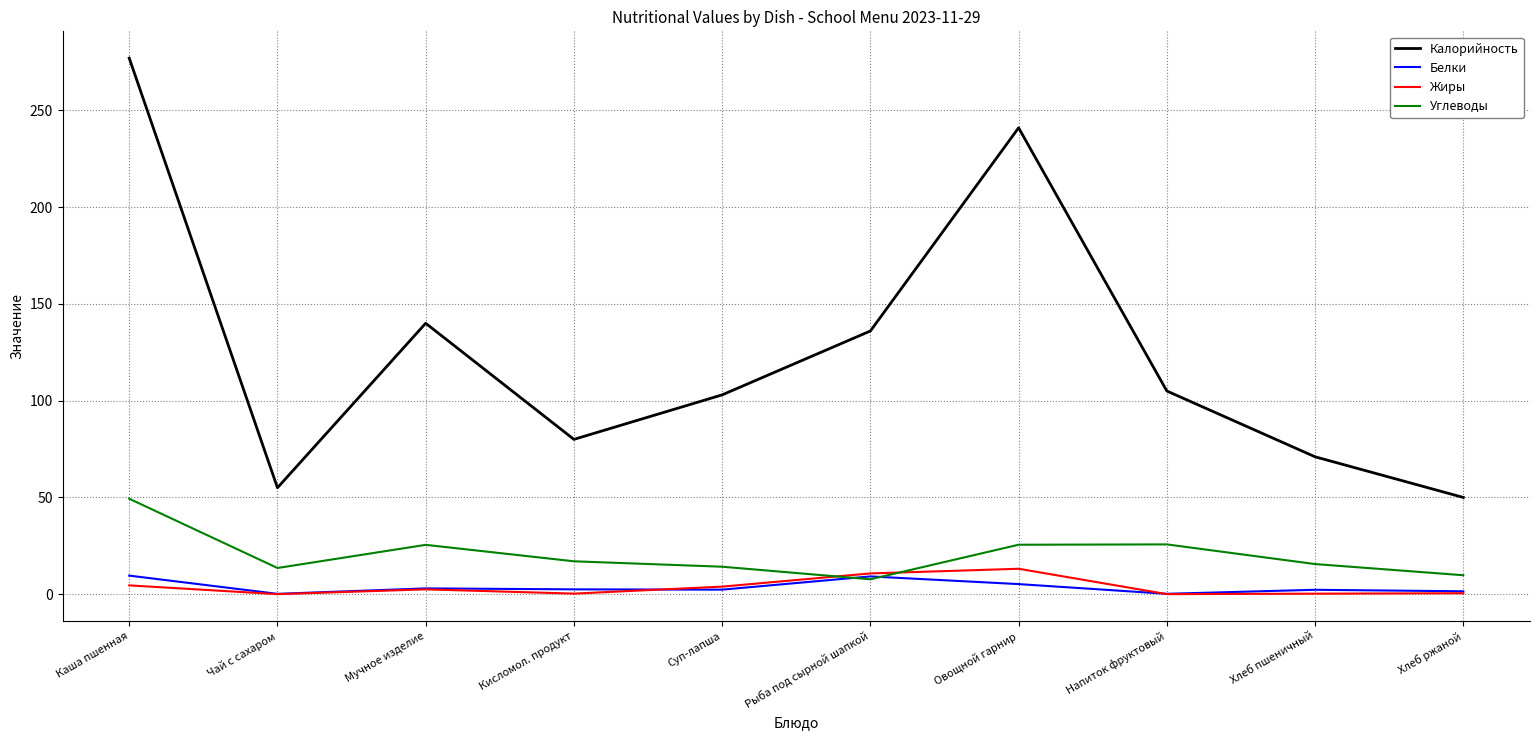

What are all the series names shown in the legend?

Калорийность, Белки, Жиры, Углеводы